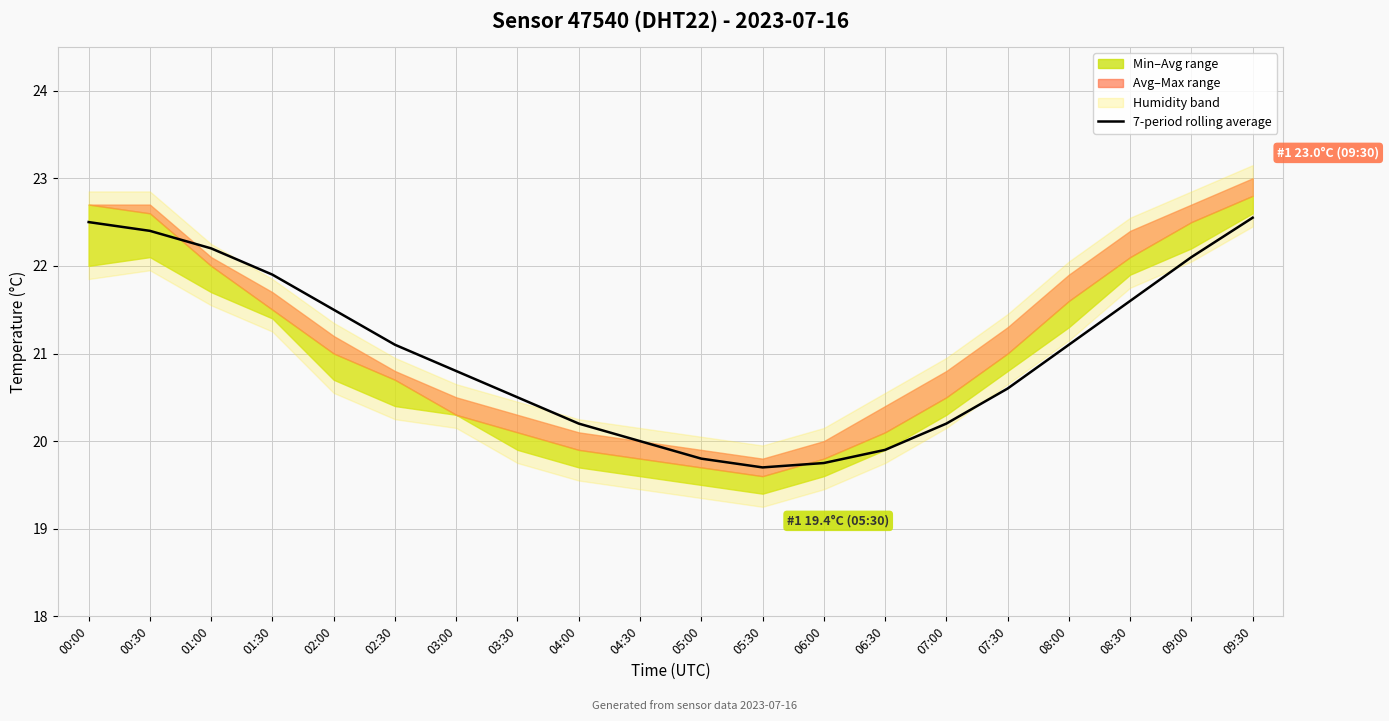

What is the change in value from 03:30 to 04:30?

-0.5